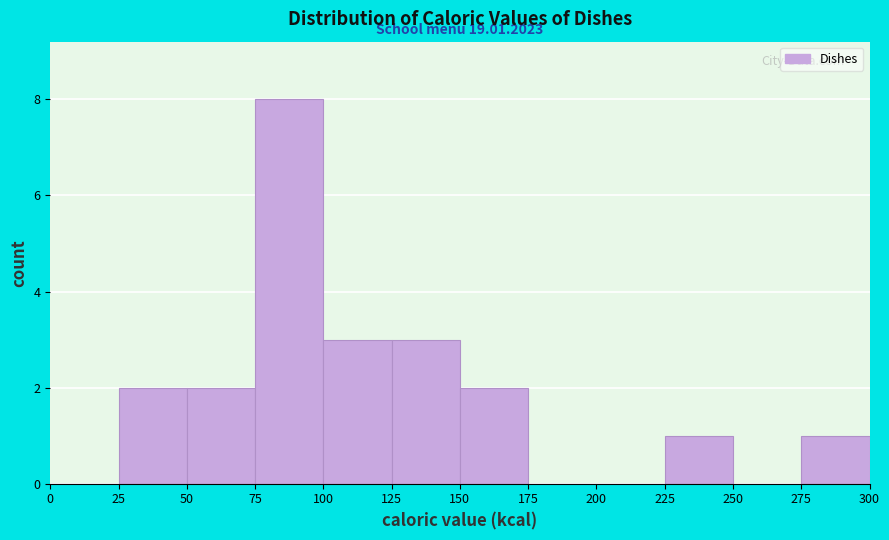

Which range on the x-axis has the tallest bar?

75 to 100